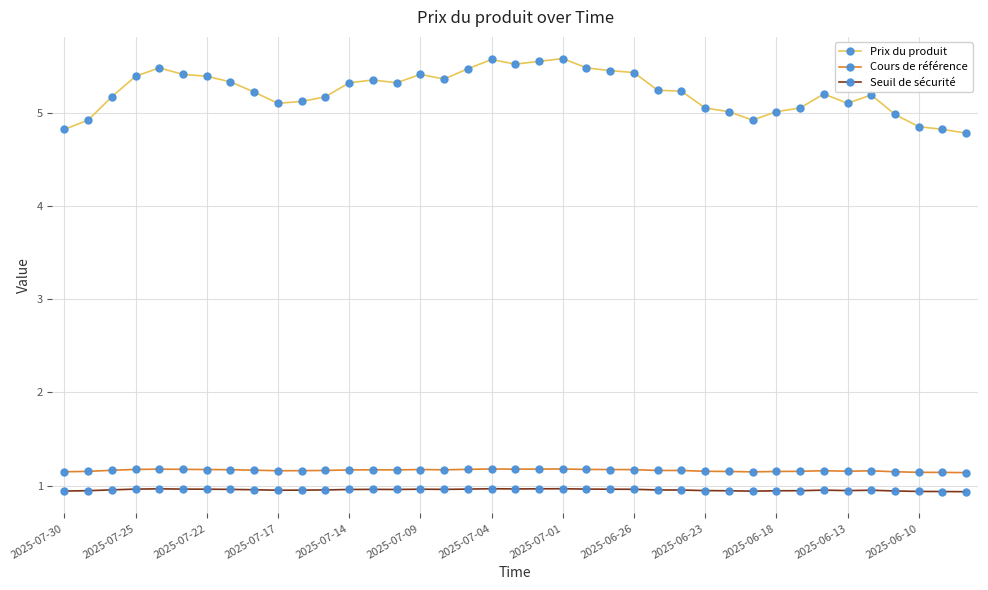

What is the sum of all Cours de référence values?

45.3